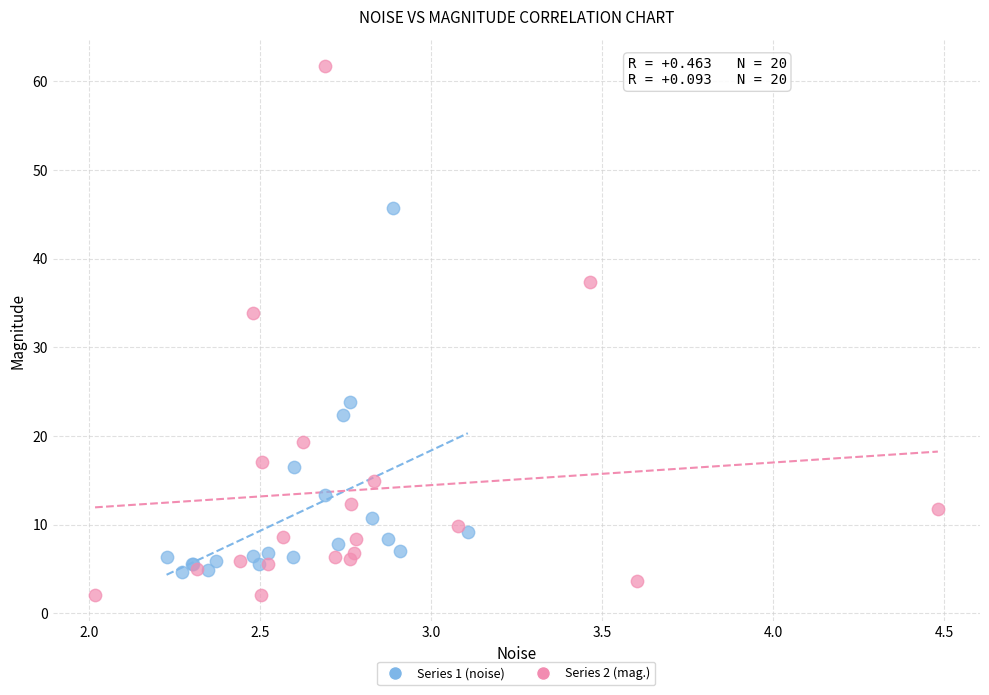

Which series reaches the maximum Y coordinate?

Series 2 (mag.)